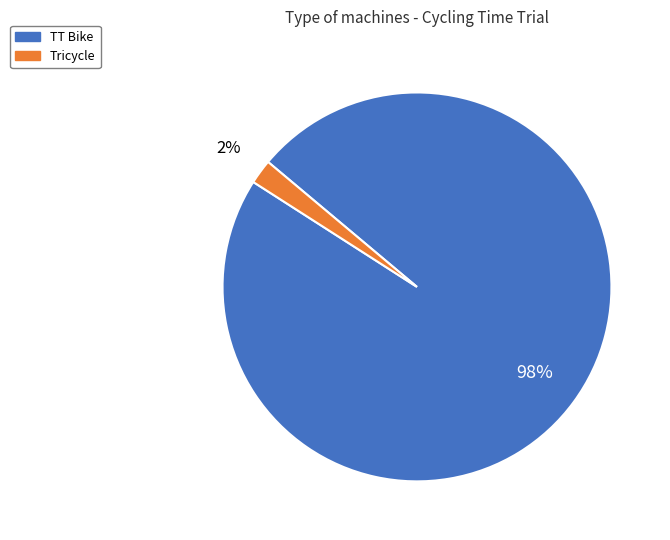

Count the number of slices in the pie.

2